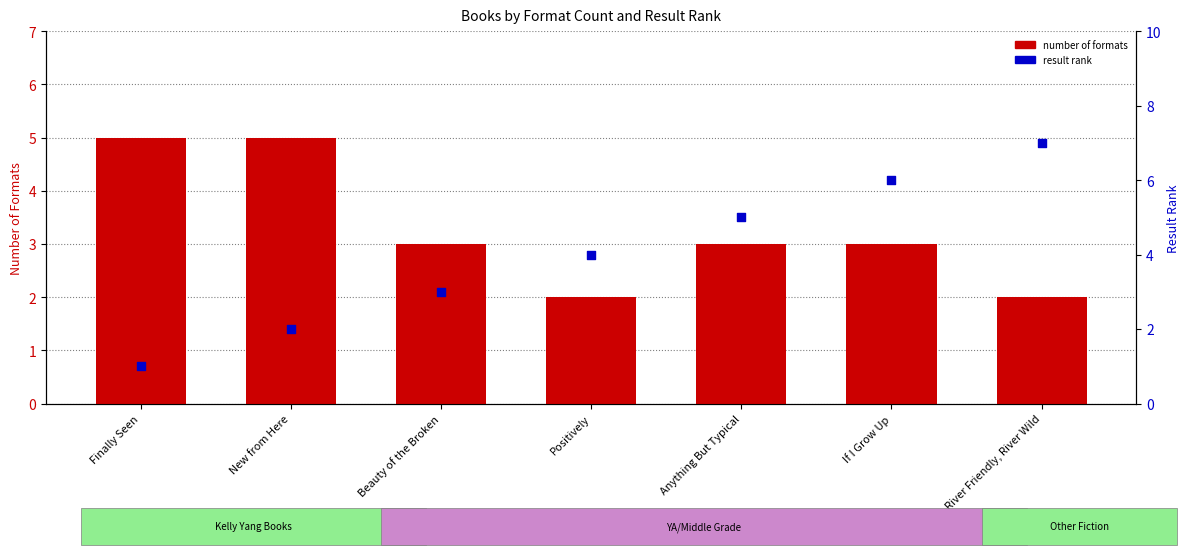

What are all the series names shown in the legend?

number of formats, result rank